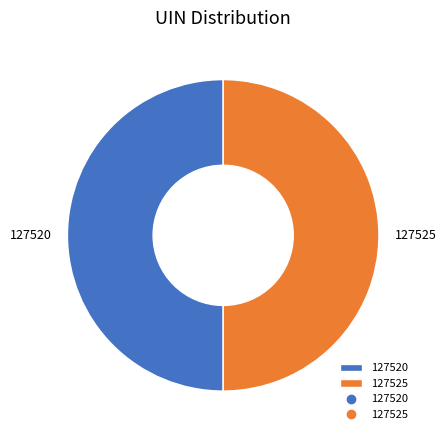

Is the sum of 127520 and 127525 greater than half?

Yes